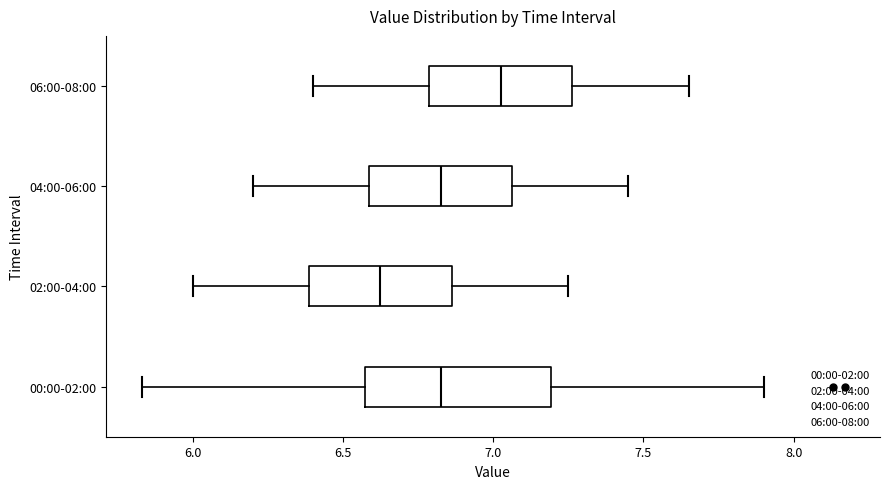

Reading bottom to top, read every box against the x-axis: the position of its median line, the range the box covers, and the ends of its whiskers. The values are not printed on the chart, so give them approximately, as read against the axis.

00:00-02:00: median 6.85, box 6.60 to 7.20, whiskers 5.85 to 7.90
02:00-04:00: median 6.65, box 6.40 to 6.85, whiskers 6.00 to 7.25
04:00-06:00: median 6.85, box 6.60 to 7.05, whiskers 6.20 to 7.45
06:00-08:00: median 7.05, box 6.80 to 7.25, whiskers 6.40 to 7.65